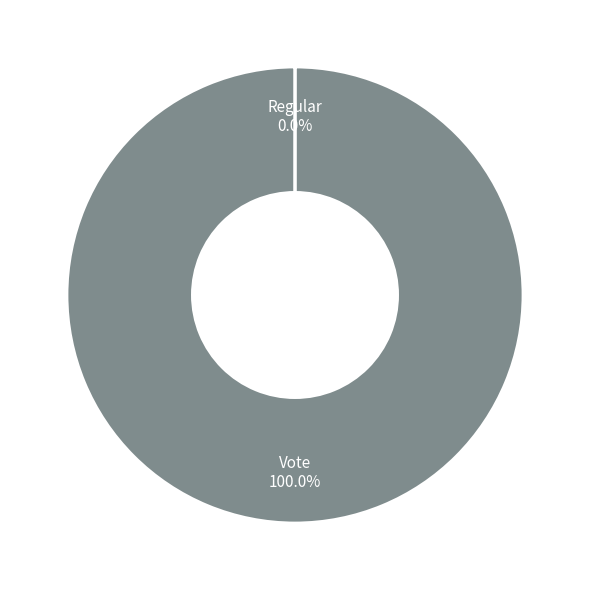

Is there any slice that represents more than half of the pie?

Yes